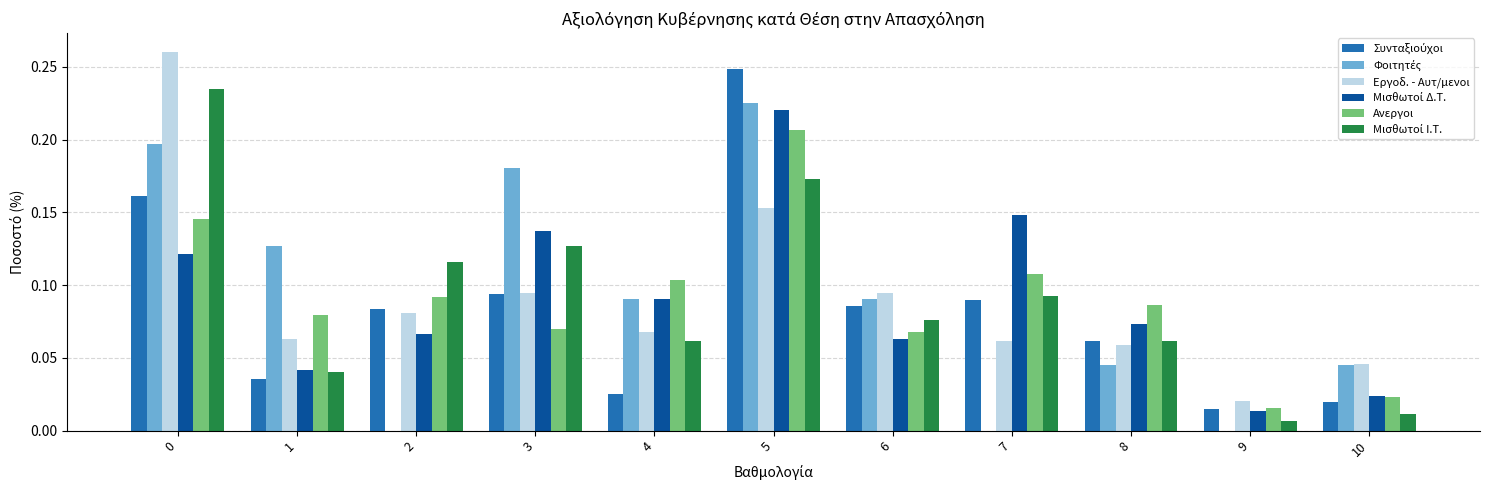

What is the total value across all series at 2?

0.4